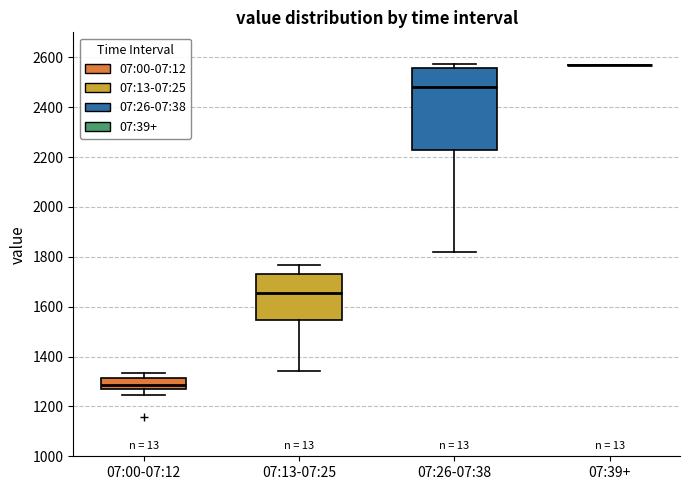

Reading left to right, transcribe this box plot: for each box, give where its median line is, the range the box spans, and where its two whiskers end, as read against the y-axis. The values are not printed on the chart, so give them approximately, as read against the axis.

07:00-07:12: median 1280, box 1260 to 1320, whiskers 1240 to 1340
07:13-07:25: median 1660, box 1540 to 1740, whiskers 1340 to 1760
07:26-07:38: median 2480, box 2220 to 2560, whiskers 1820 to 2580
07:39+: box collapsed to a line at 2560, whiskers 2560 to 2560